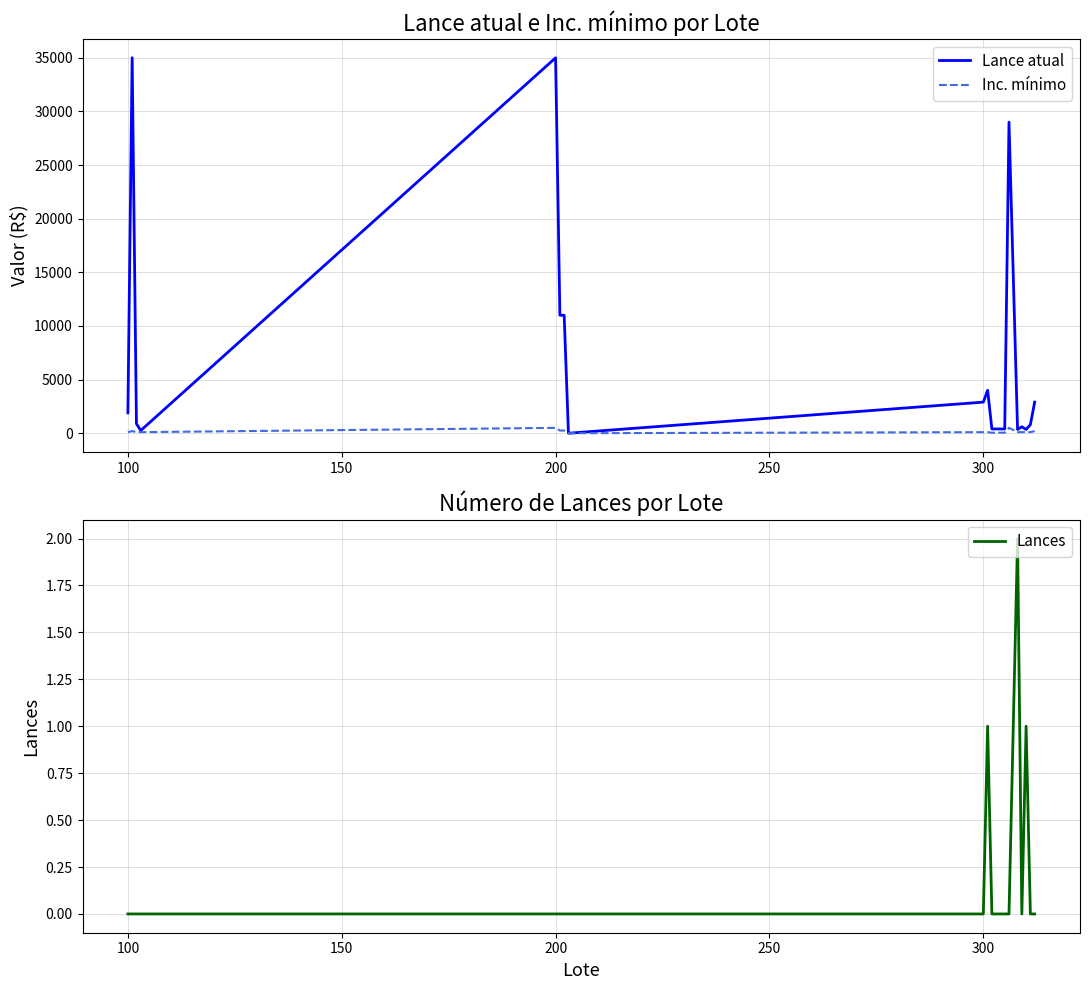

Count the Inc. mínimo values in the range 100 to 200.

11